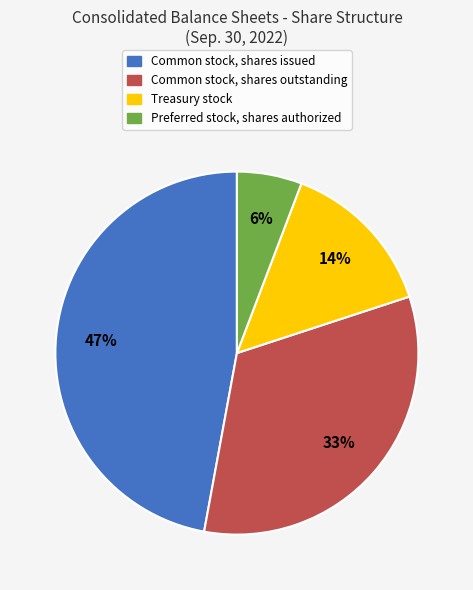

Rank the categories by value from highest to lowest.

Common stock, shares issued, Common stock, shares outstanding, Treasury stock, Preferred stock, shares authorized